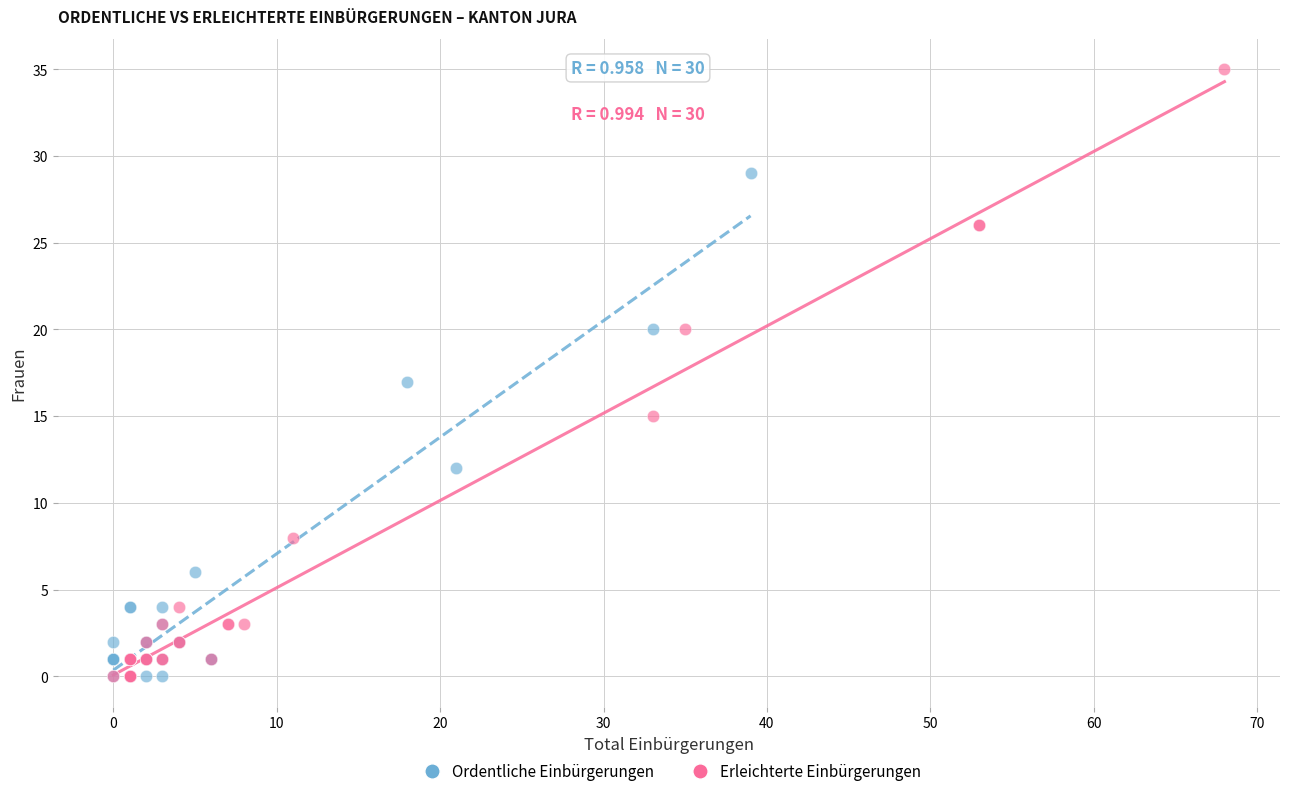

Which series has the widest spread of Y values?

Erleichterte Einbürgerungen